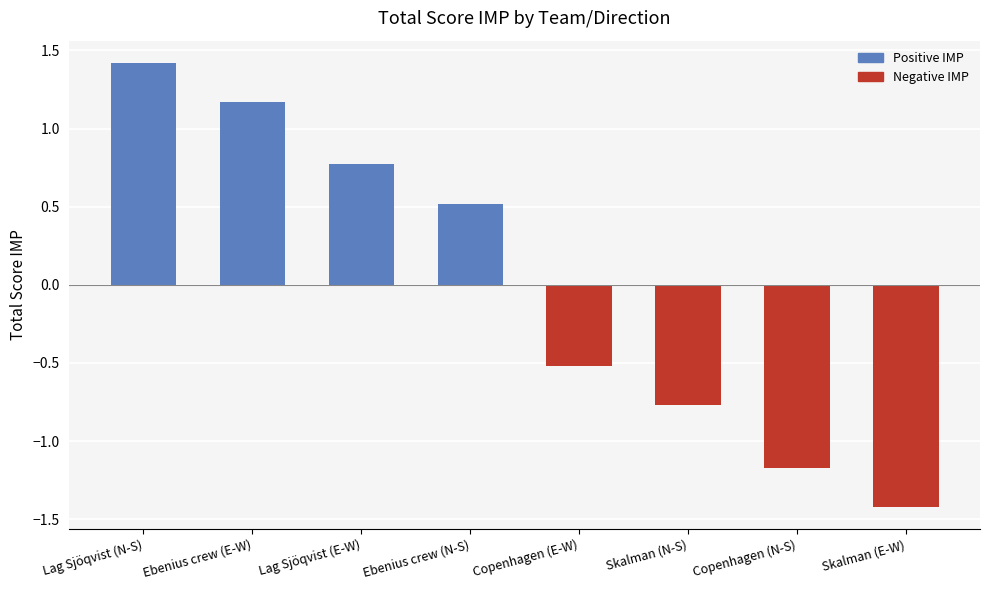

At which category does the chart reach its peak across all series?

Lag Sjöqvist (N-S)